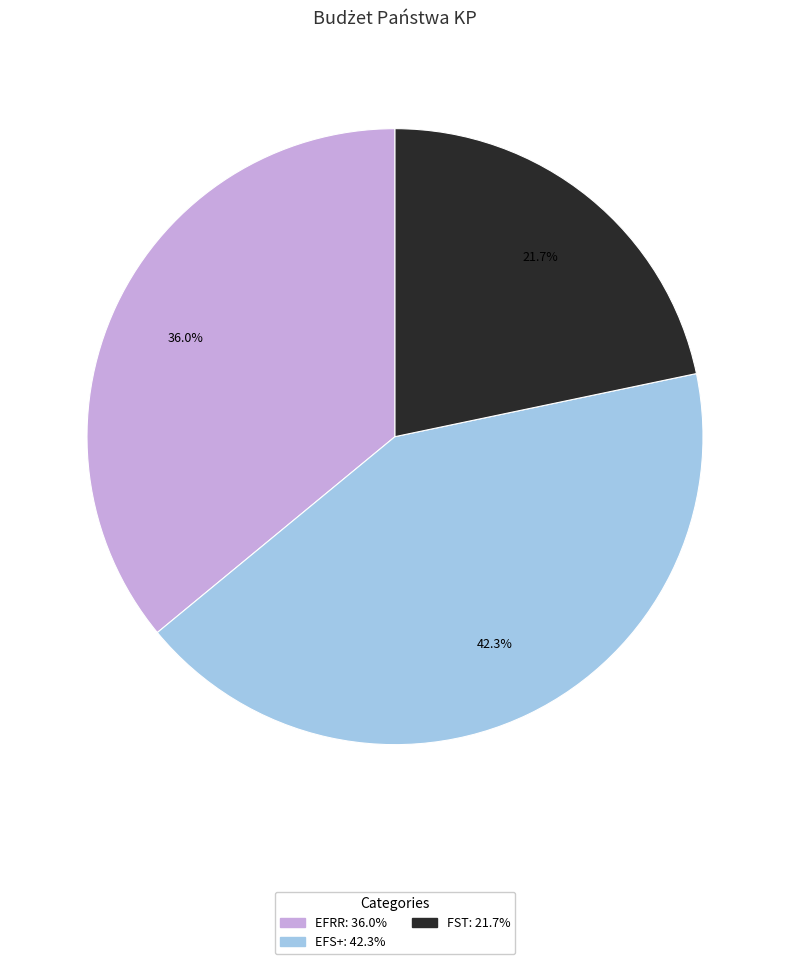

To the nearest percent, what portion does EFS+ represent?

42%